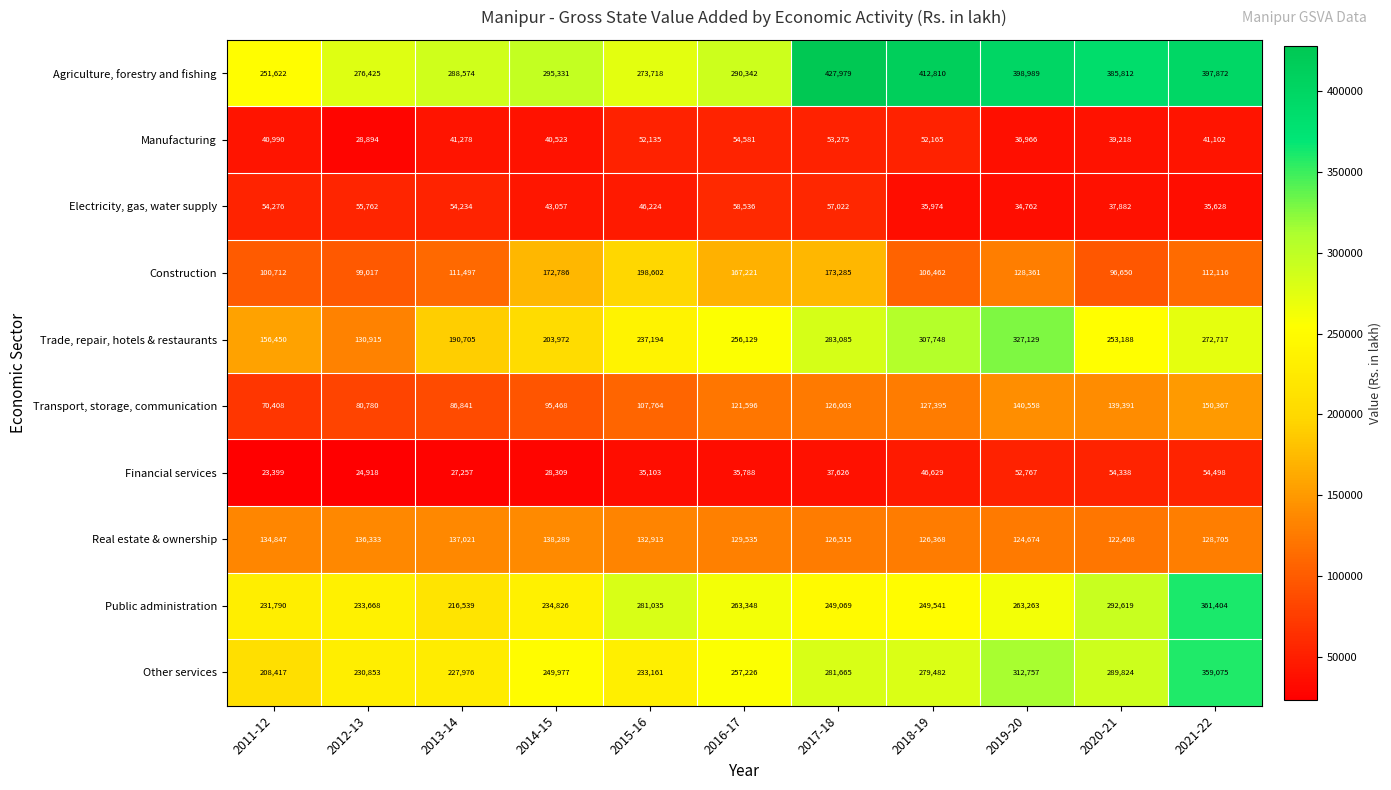

At which label does Trade, repair, hotels & restaurants first exceed 253188?

2016-17